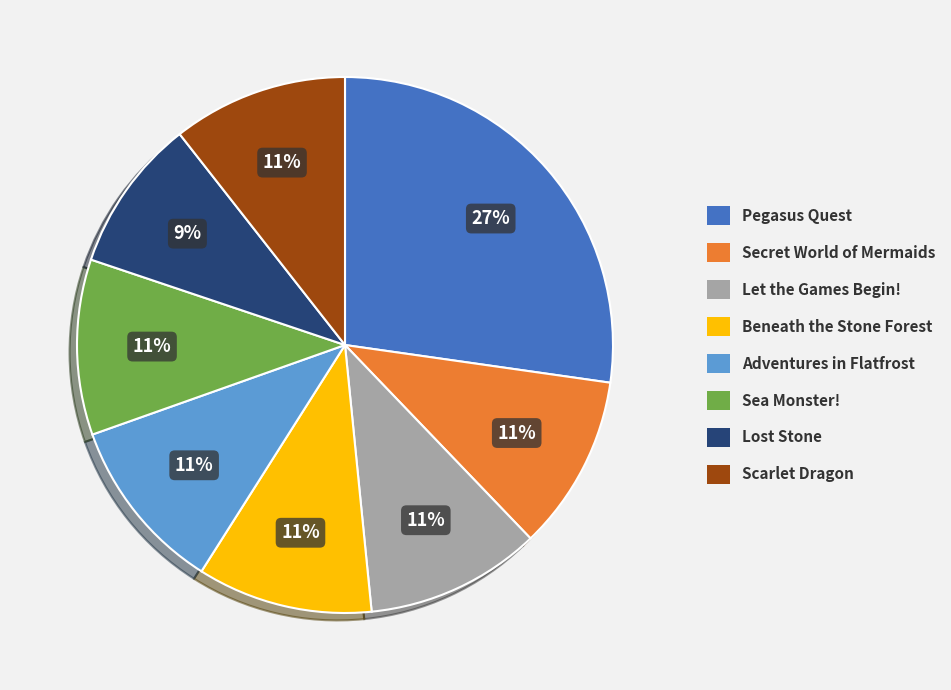

What is the ratio of the value at Scarlet Dragon to the value at Let the Games Begin!?

1.0